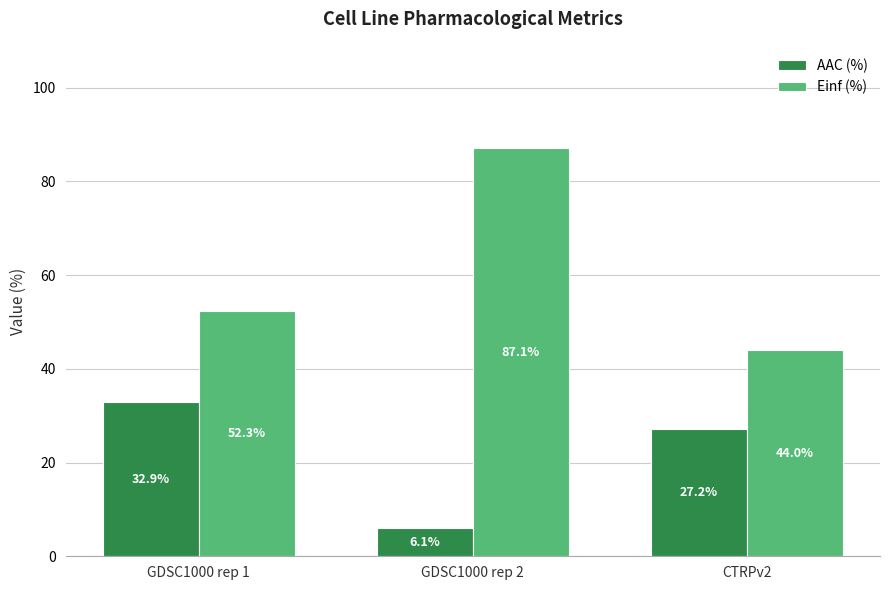

What position from the left is GDSC1000 rep 2?

2